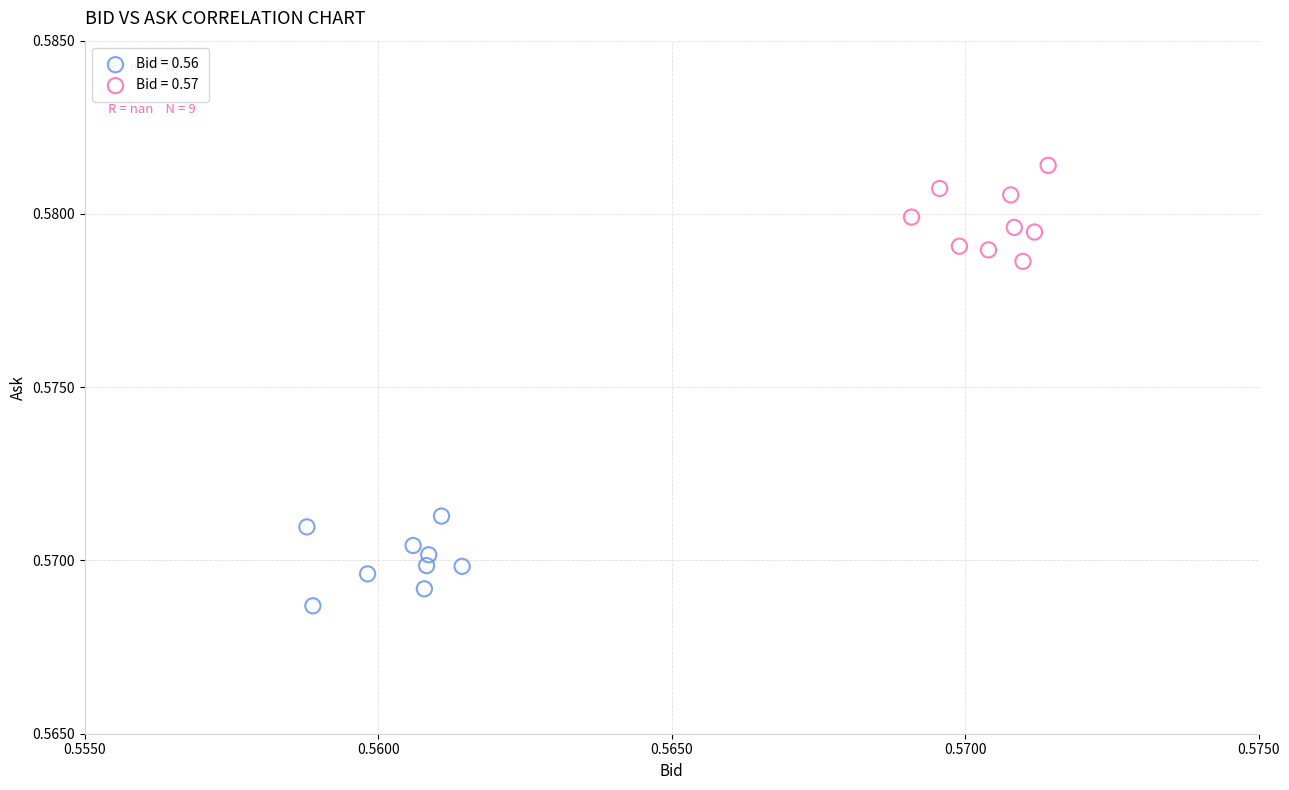

Which series reaches the minimum Y coordinate?

Bid = 0.56